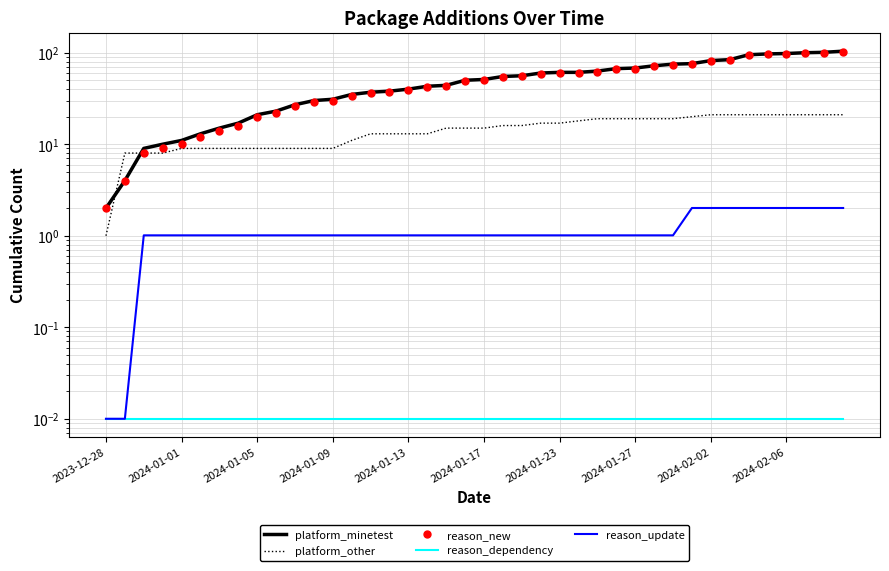

What is the label of the 40th point from the right?

2023-12-28